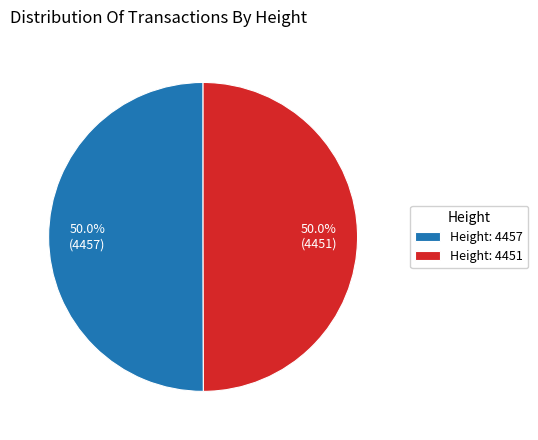

Count the number of slices in the pie.

2